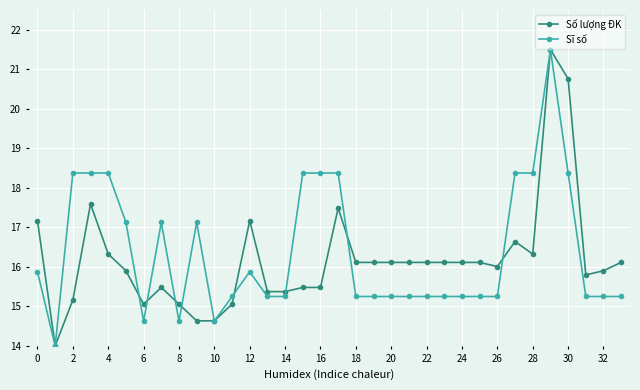

Does the chart have visible grid lines?

Yes